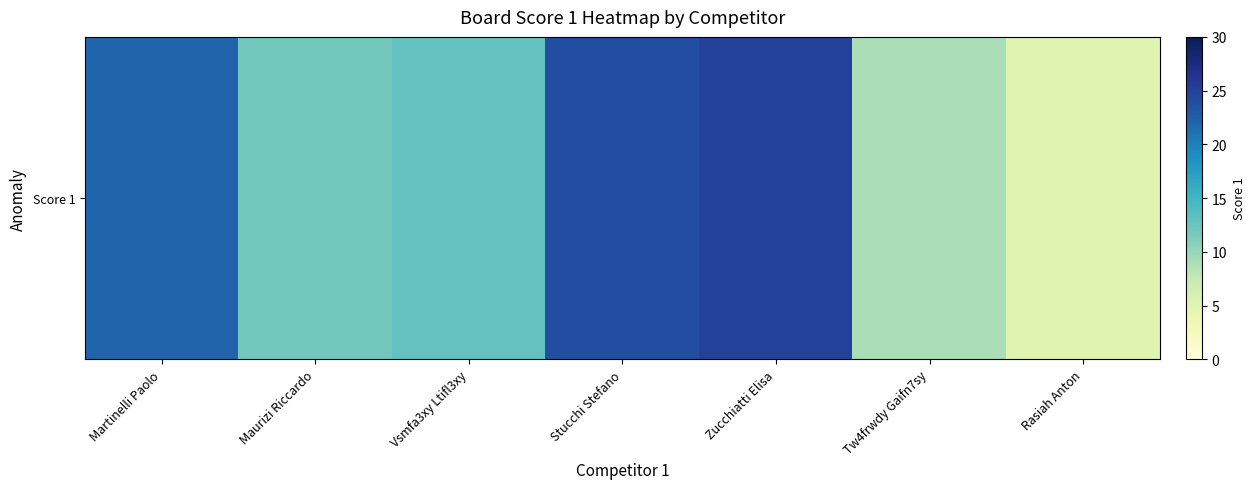

Which category has the highest value across all series?

Zucchiatti Elisa